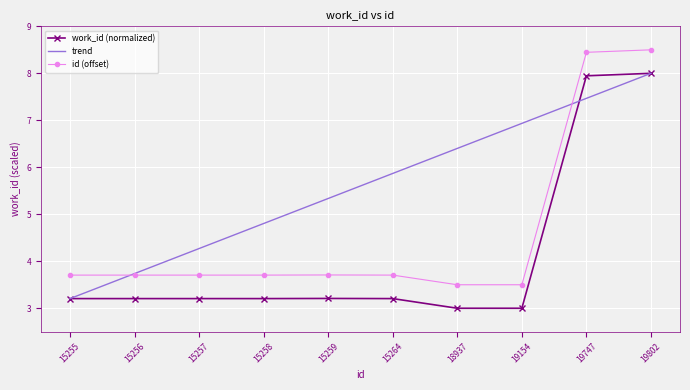

What is the maximum value for work_id (normalized)?

8.0